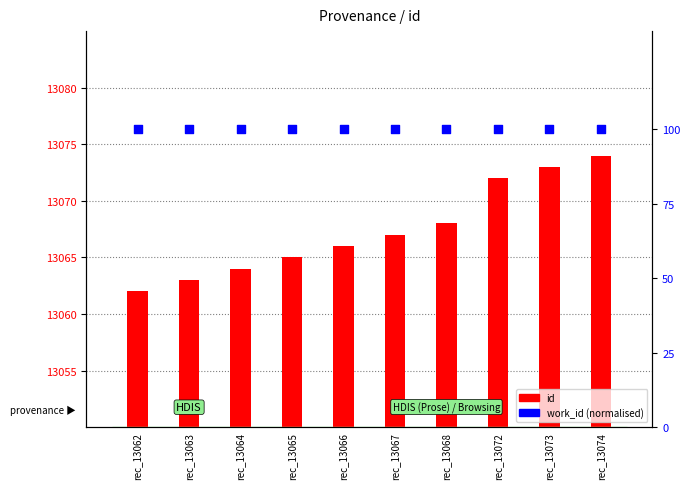

Is the value of work_id (normalised) at rec_13068 greater than the value of id at rec_13065?

No